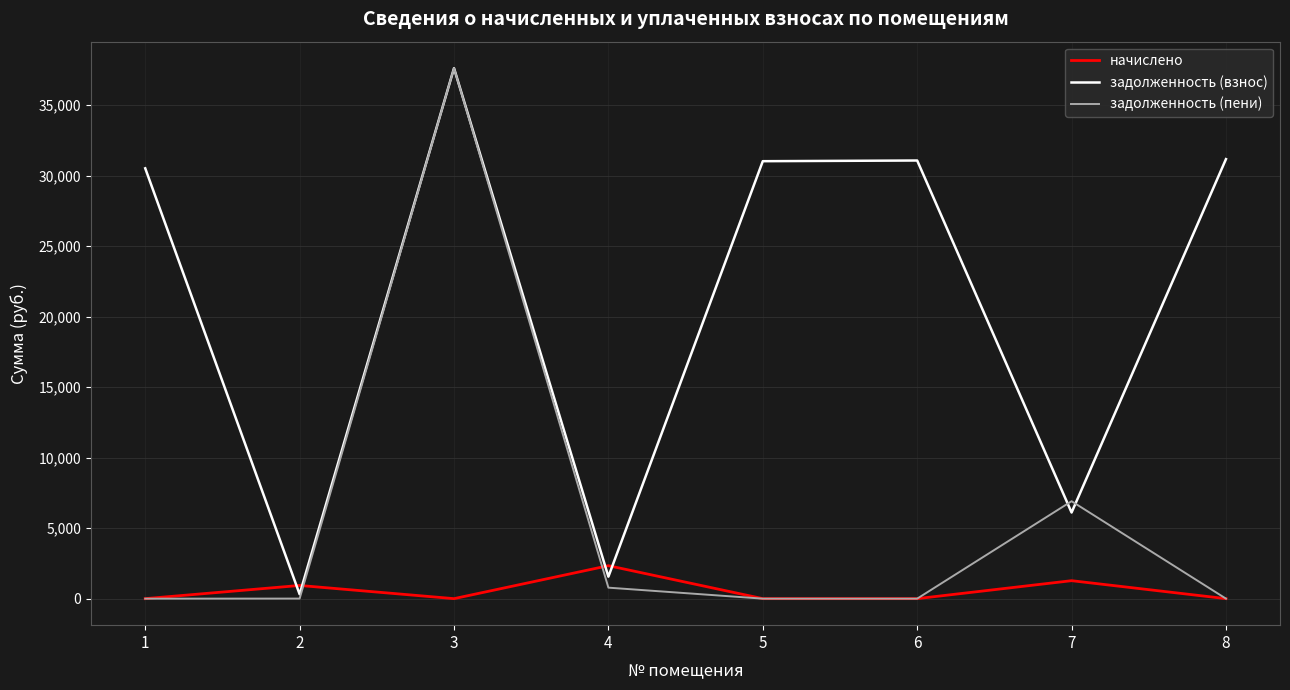

Where is начислено nearest to the value 1168?

7